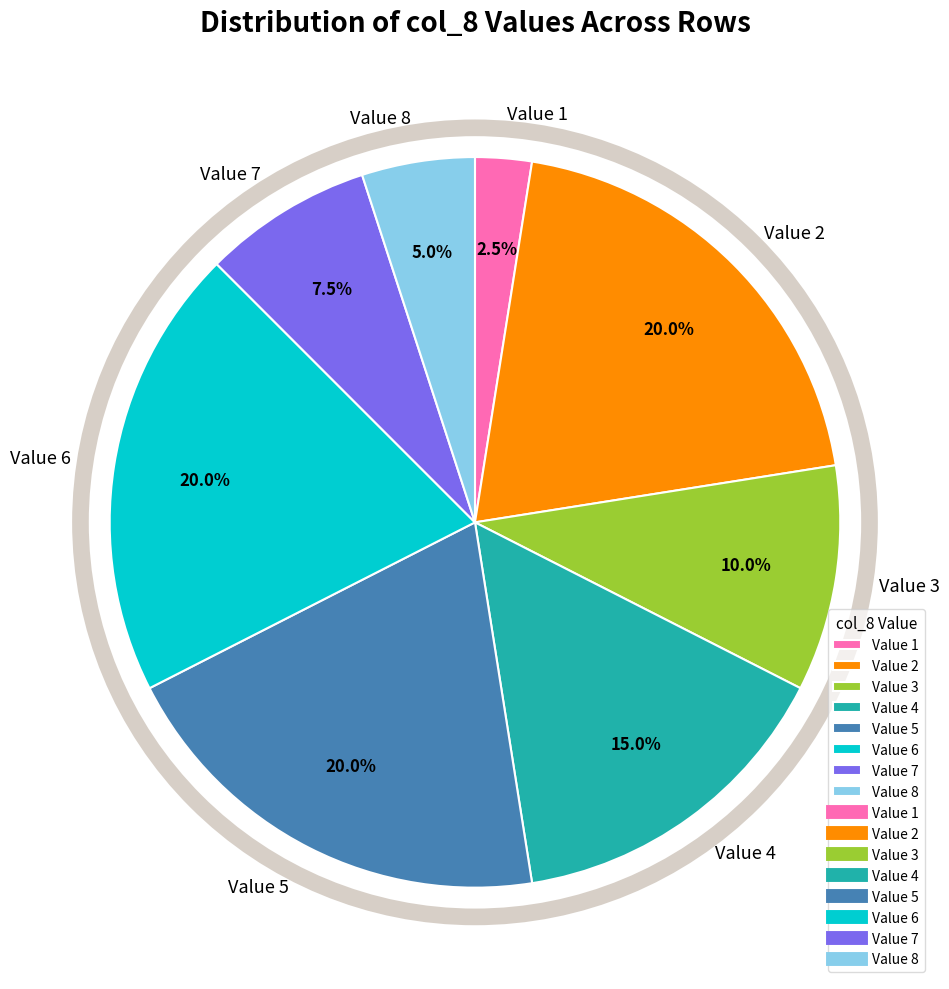

What portion of the pie excludes Value 5?

80.0%